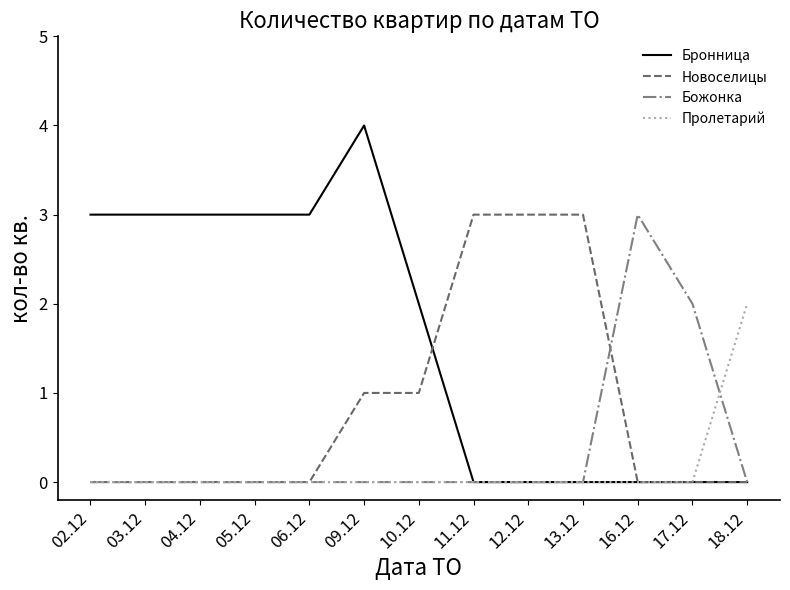

At which category is the sum across all series the highest?

09.12